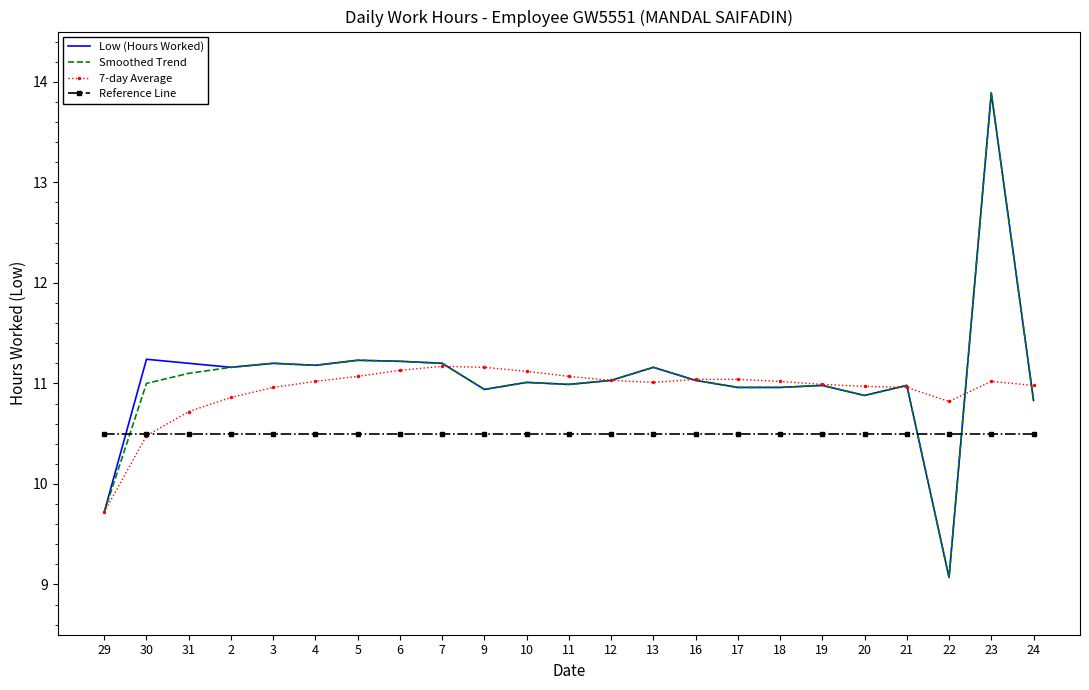

What position from the right is 29?

23